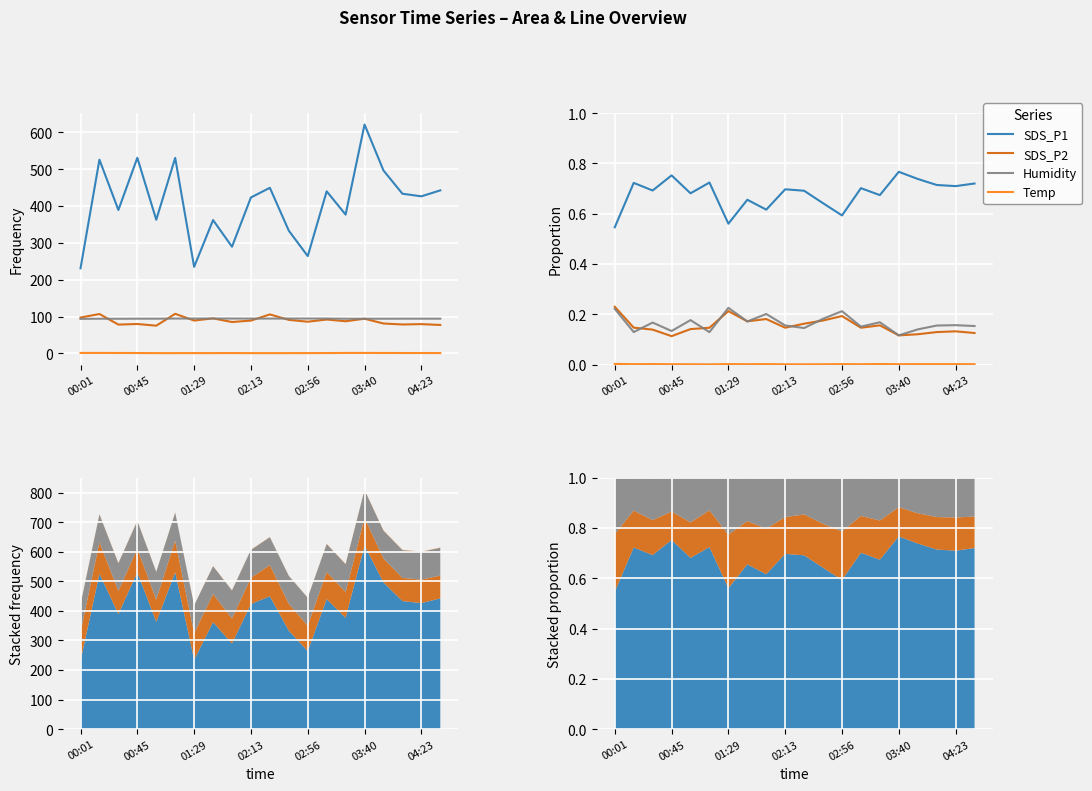

What is the total value across all series at 19?

1.0